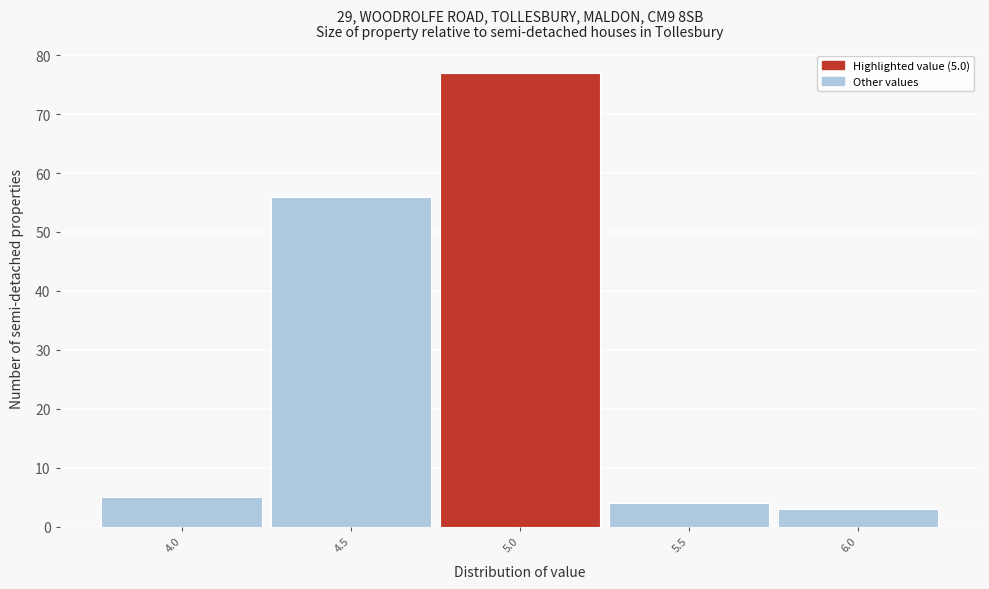

Reading left to right, list all the values displayed in this chart.

4.0=5	4.5=56	5.0=77	5.5=4	6.0=3